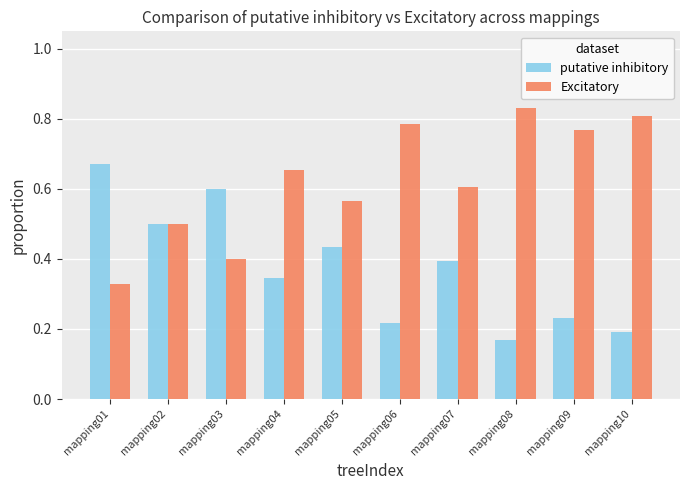

Count the number of data series in this chart.

2